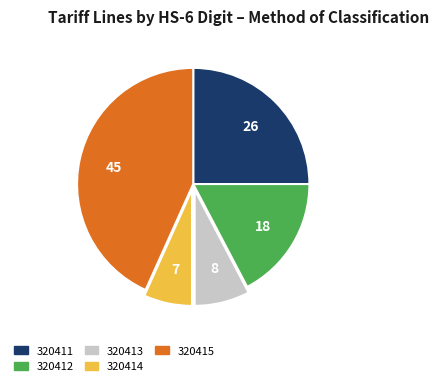

True or false: 320414 accounts for 1% of the total.

False